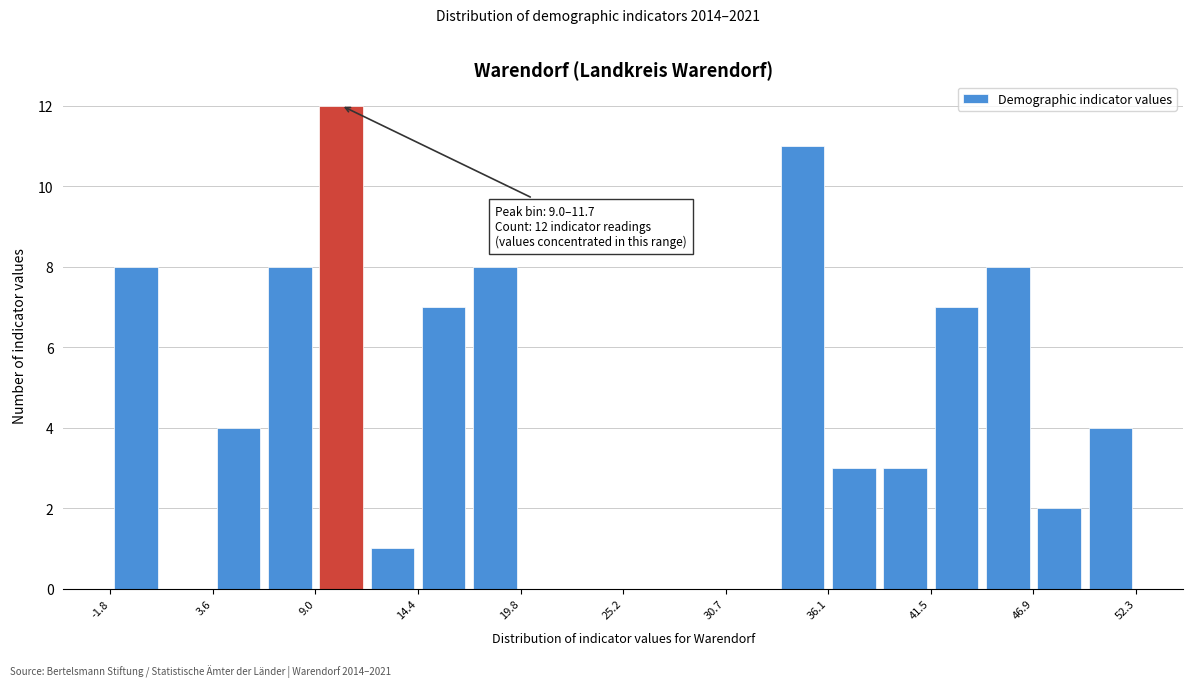

Read against the x-axis, roughly where is the centre of the tallest bar?

10